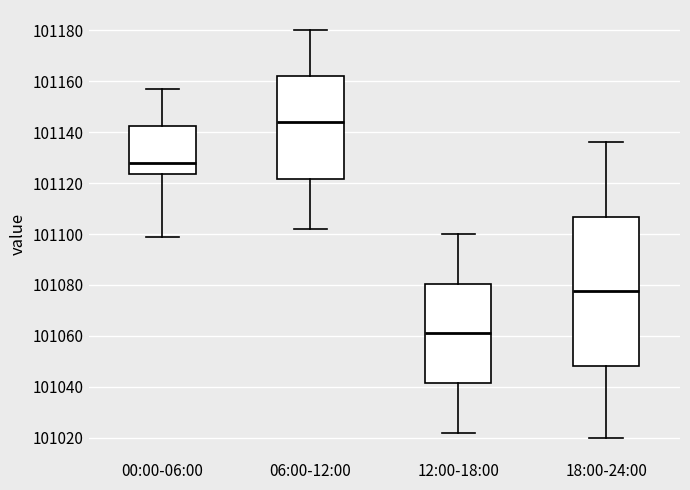

Comparing the boxes themselves (not the whiskers), which one is the tallest?

18:00-24:00